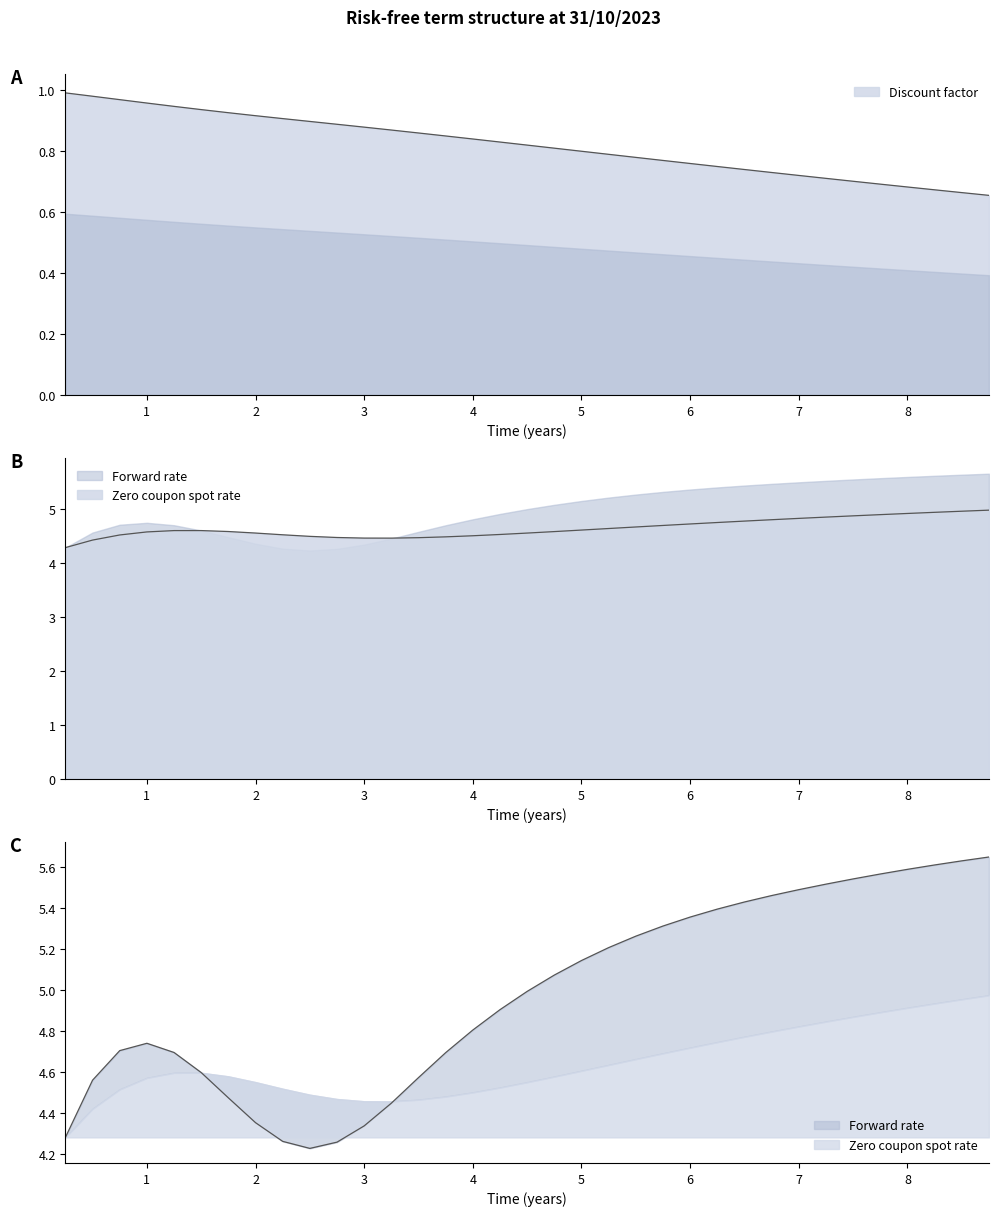

At how many categories does at least one series exceed 1?

35